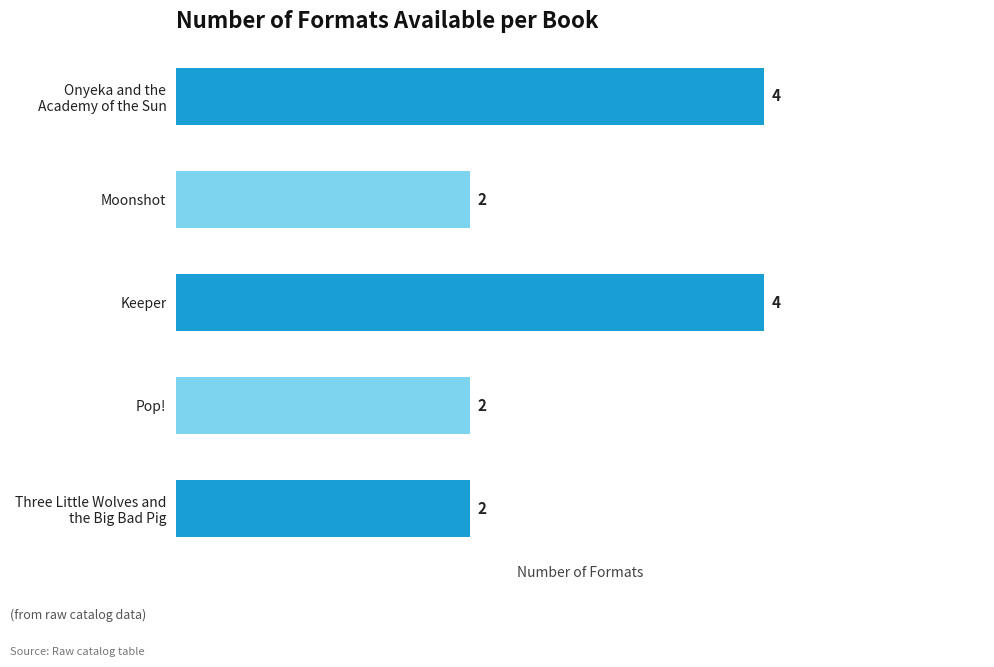

Which has a higher value, Keeper or Moonshot?

Keeper